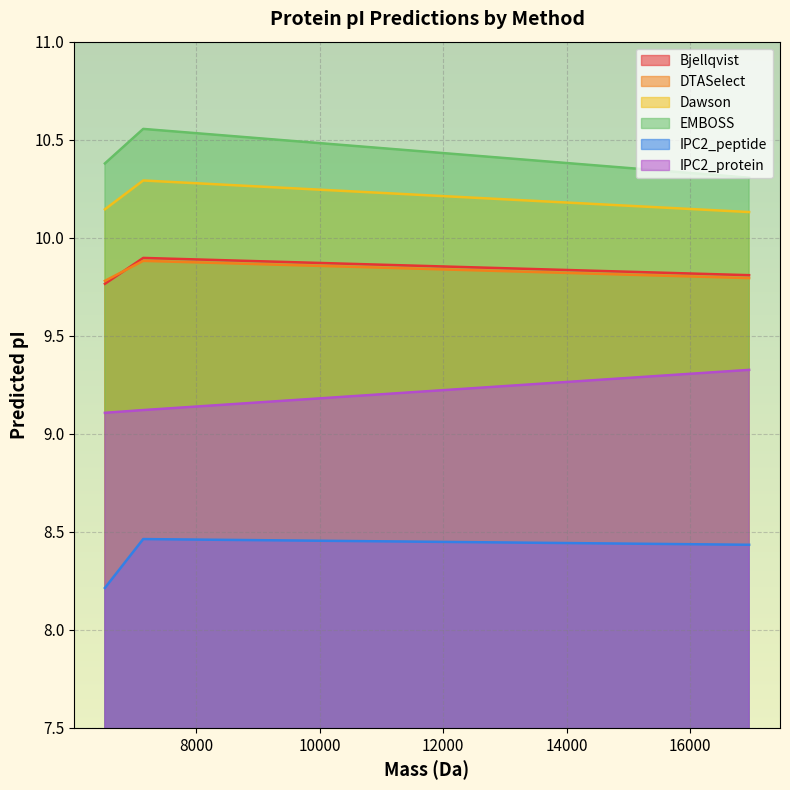

What is the difference between the maximum and minimum values in the IPC2_protein series?

0.2